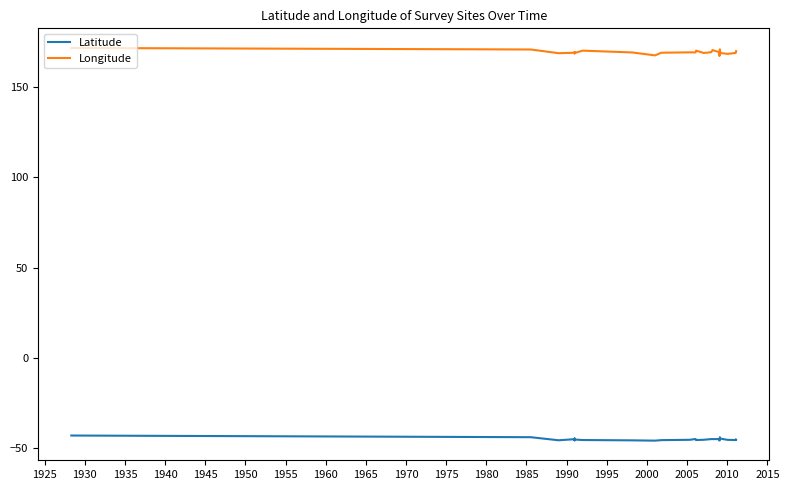

What is the difference between the second highest and second lowest values in the Longitude series?

3.6